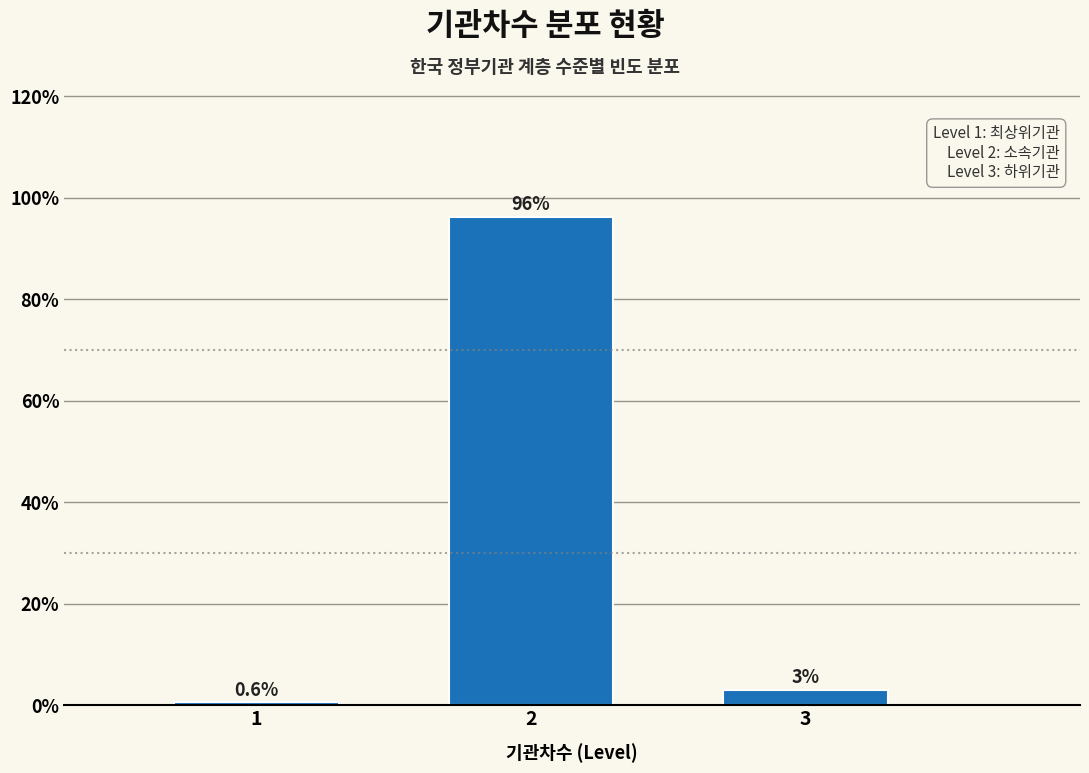

Where is the data nearest to the value 48?

3